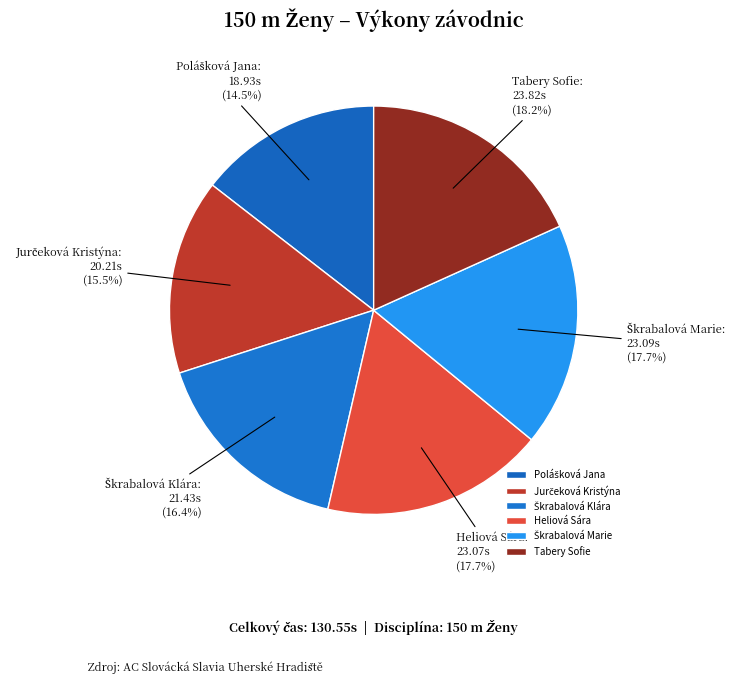

Which slice is the largest?

Tabery Sofie